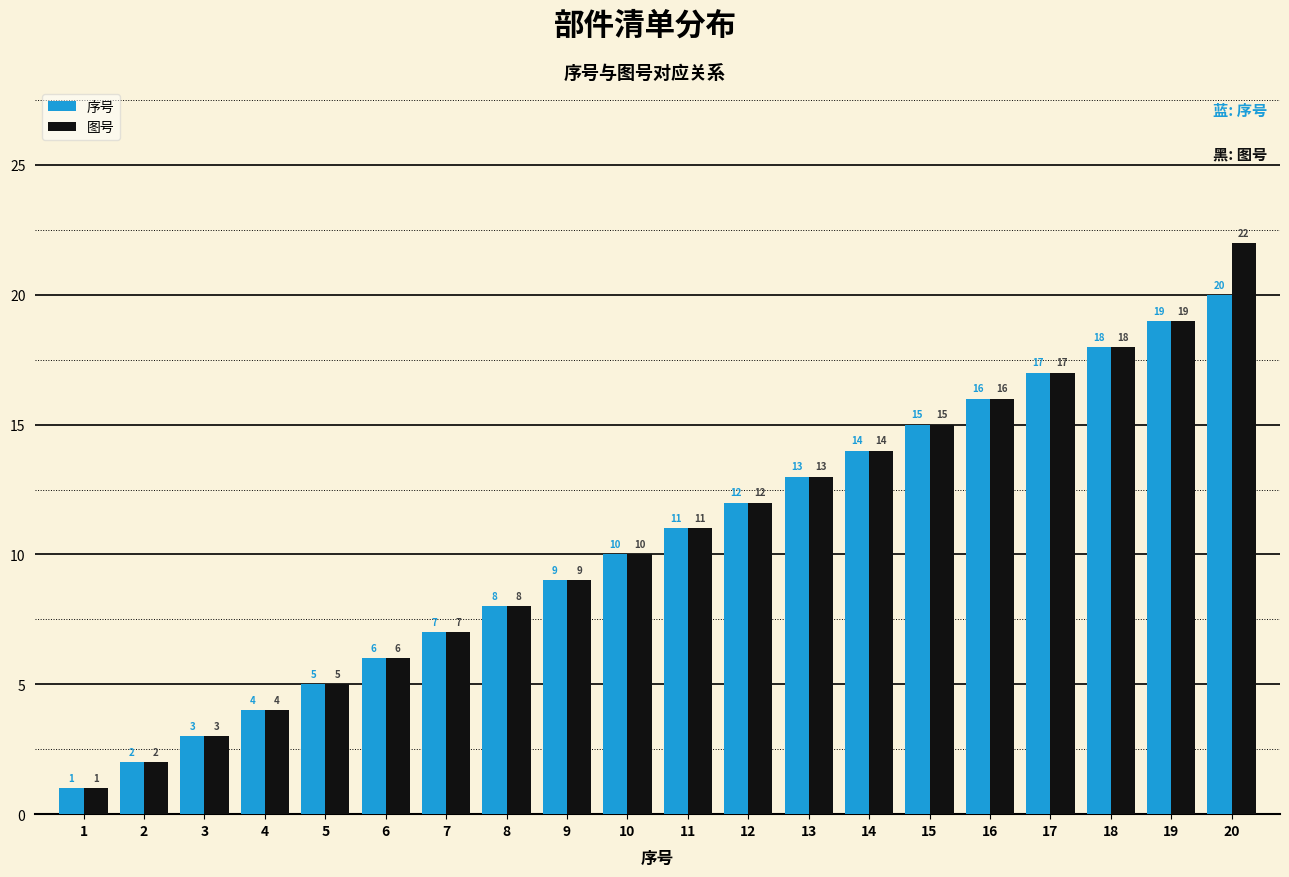

How many distinct data groups are displayed?

2